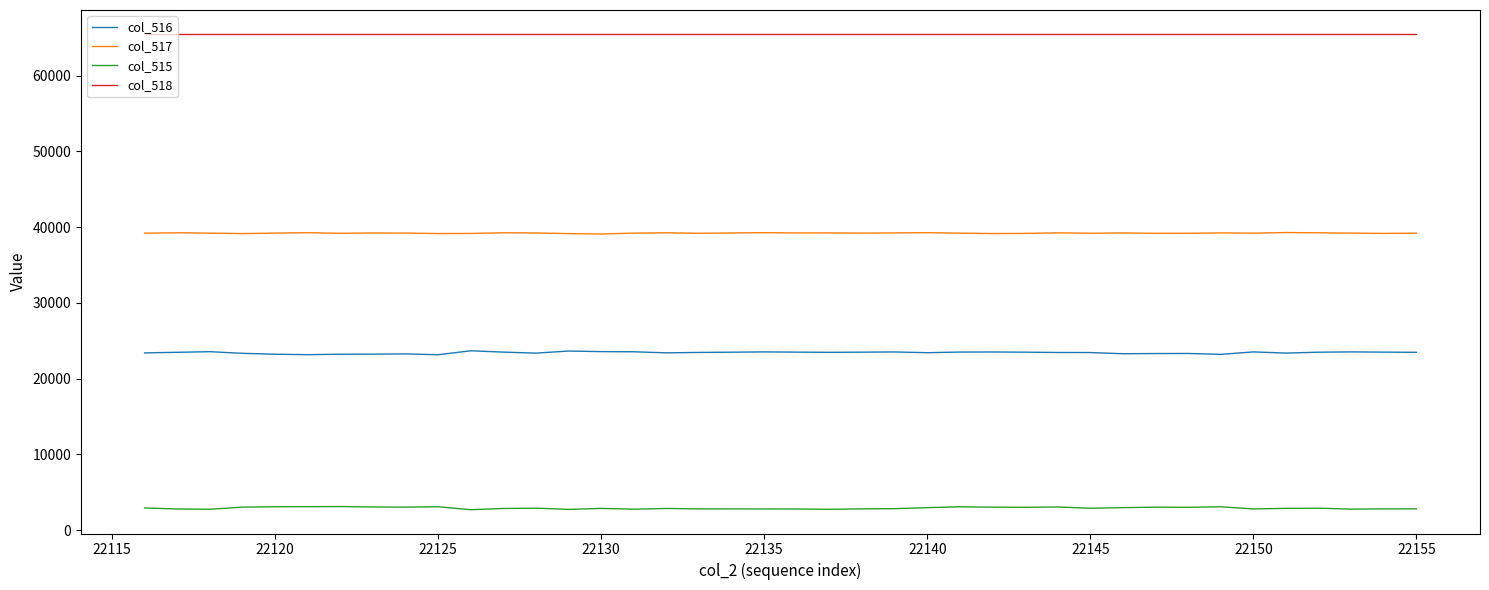

Rank the series by their average value, from lowest to highest.

col_515, col_516, col_517, col_518